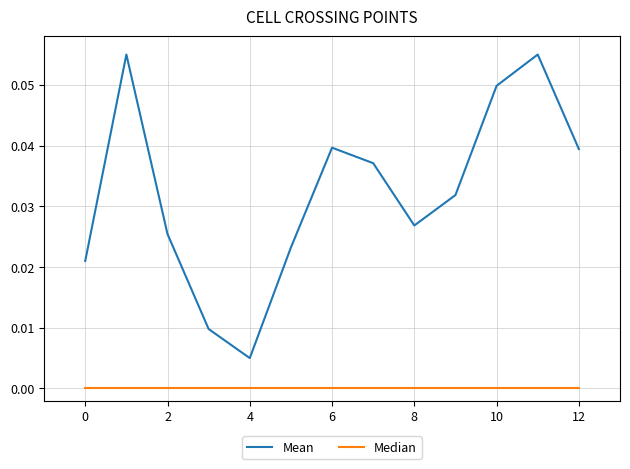

Rank the series by their average value, from highest to lowest.

Mean, Median